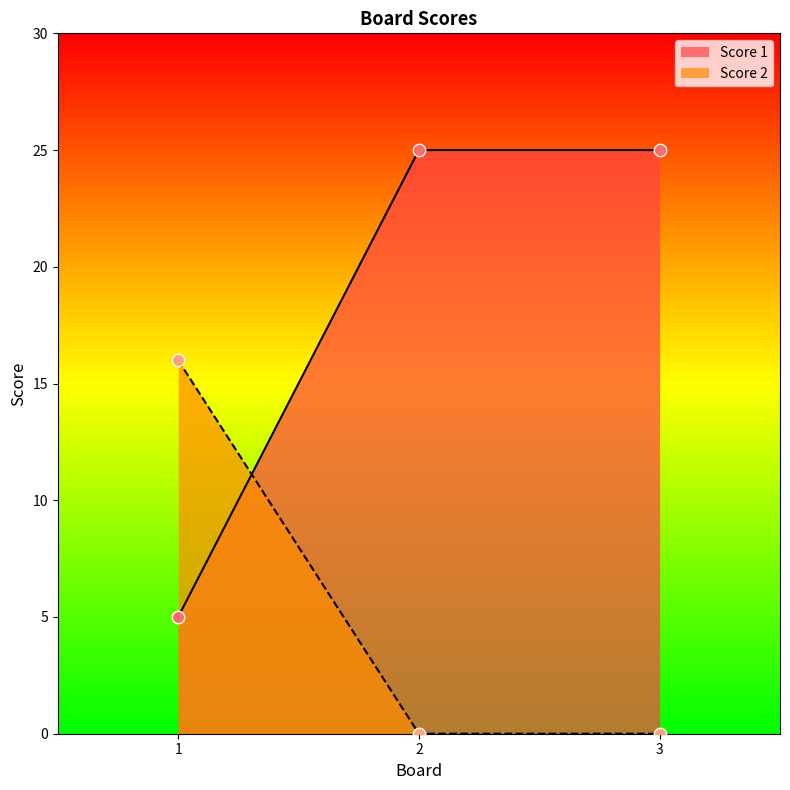

Which series has the largest Y range (max minus min)?

Score 1